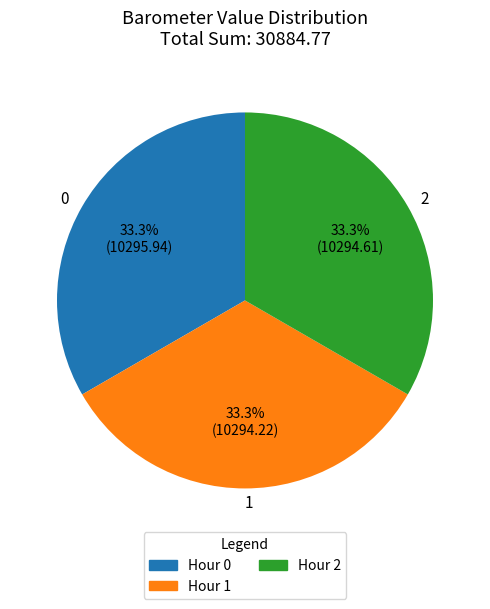

Count the number of slices in the pie.

3